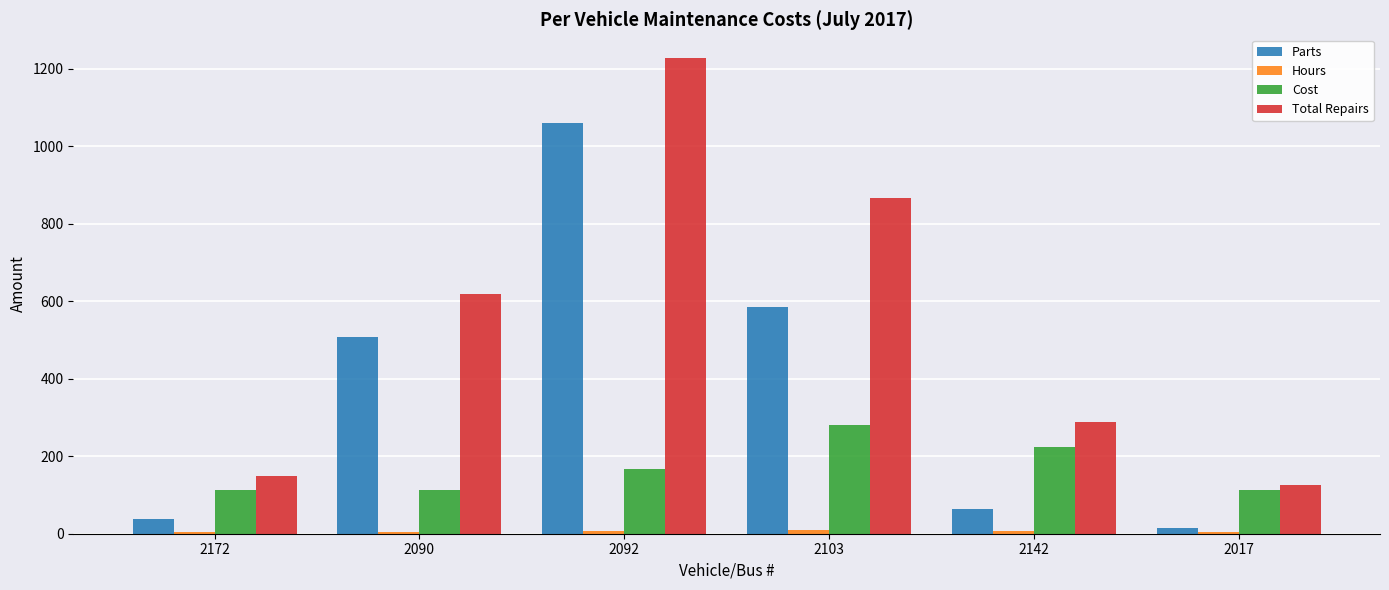

Which series has the largest total across all categories?

Total Repairs